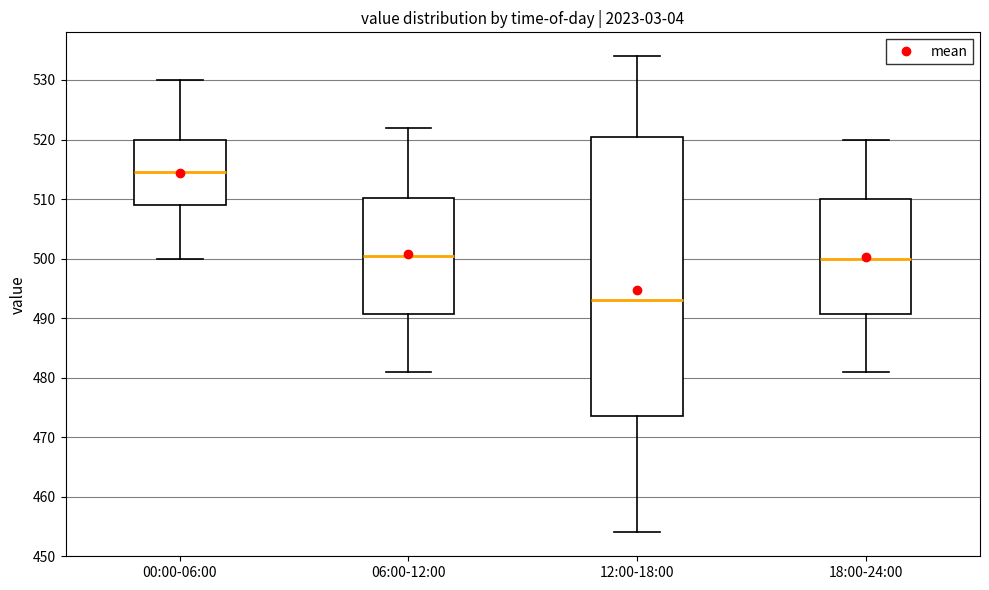

Reading left to right, transcribe this box plot: for each box, give where its median line is, the range the box spans, and where its two whiskers end, as read against the y-axis. The values are not printed on the chart, so give them approximately, as read against the axis.

00:00-06:00: median 515, box 509 to 520, whiskers 500 to 530
06:00-12:00: median 501, box 491 to 510, whiskers 481 to 522
12:00-18:00: median 493, box 474 to 521, whiskers 454 to 534
18:00-24:00: median 500, box 491 to 510, whiskers 481 to 520